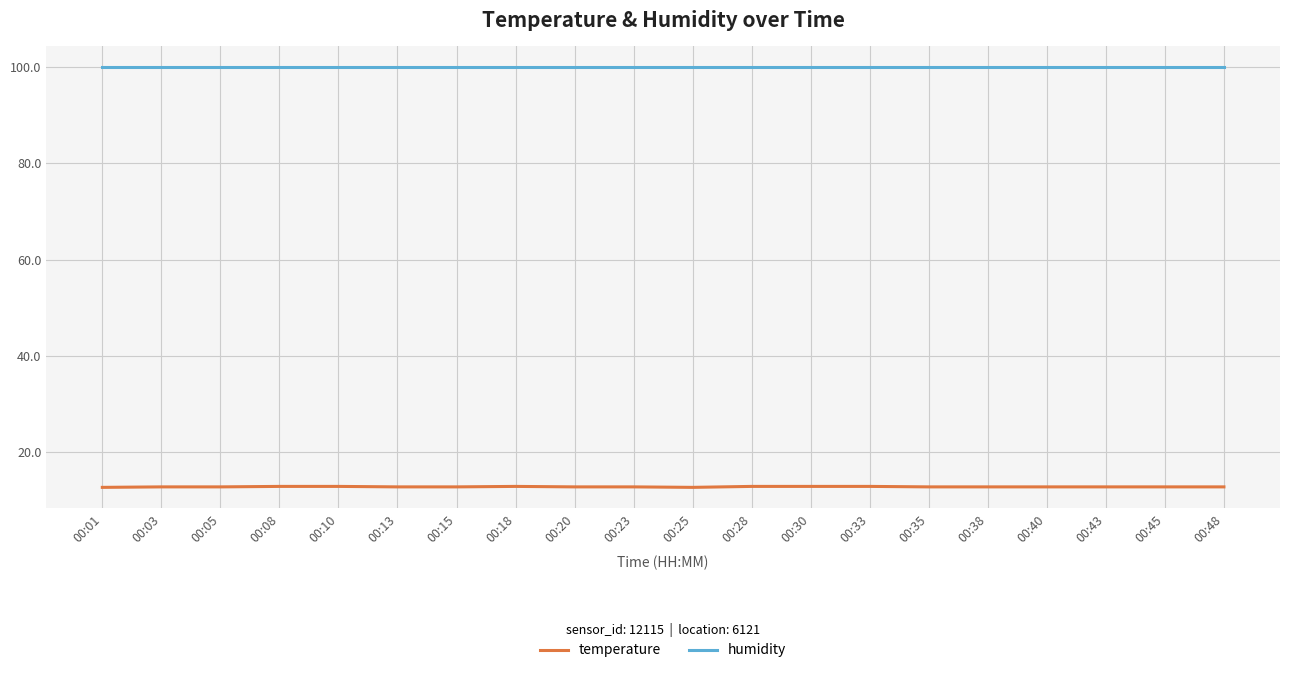

True or false: temperature has a value of 8.9 at 00:33.

False